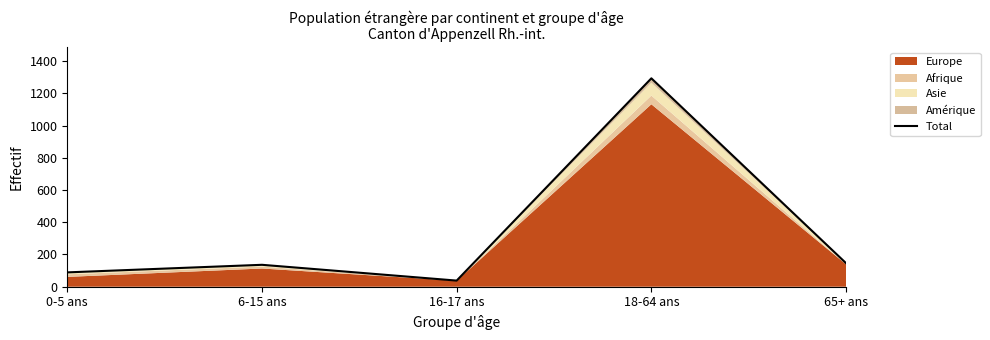

At which category does the data reach its first local valley?

16-17 ans